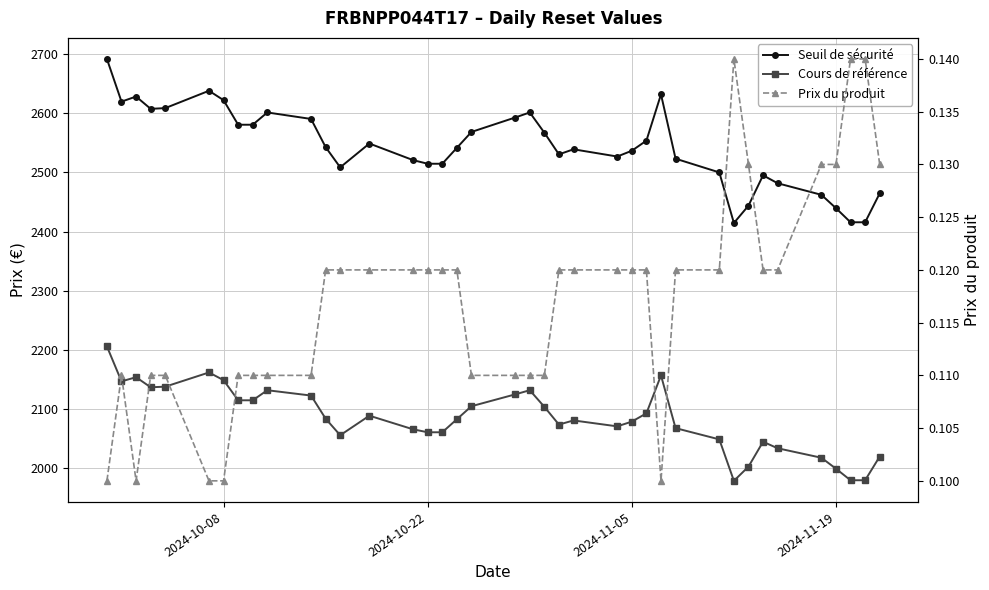

Reading left to right, list all the values displayed in this chart.

Seuil de sécurité: 2691.3	2619.3	2627.9	2607.1	2608.4	2637.6	2621.8	2580.3	2580.3	2601.0	2590.1	2542.5	2508.3	2548.6	2520.5	2514.4	2514.4	2541.3	2568.1	2592.5	2601.0	2566.9	2530.3	2538.8	2526.6	2536.4	2553.5	2631.5	2523.0	2499.8	2414.4	2443.7	2494.9	2481.5	2462.0	2439.4	2415.6	2415.6	2464.4
Cours de référence: 2206.0	2147.0	2154.0	2137.0	2138.0	2162.0	2149.0	2115.0	2115.0	2132.0	2123.0	2084.0	2056.0	2089.0	2066.0	2061.0	2061.0	2083.0	2105.0	2125.0	2132.0	2104.0	2074.0	2081.0	2071.0	2079.0	2093.0	2157.0	2068.0	2049.0	1979.0	2003.0	2045.0	2034.0	2018.0	1999.5	1980.0	1980.0	2020.0
Prix du produit: 0.1	0.1	0.1	0.1	0.1	0.1	0.1	0.1	0.1	0.1	0.1	0.1	0.1	0.1	0.1	0.1	0.1	0.1	0.1	0.1	0.1	0.1	0.1	0.1	0.1	0.1	0.1	0.1	0.1	0.1	0.1	0.1	0.1	0.1	0.1	0.1	0.1	0.1	0.1